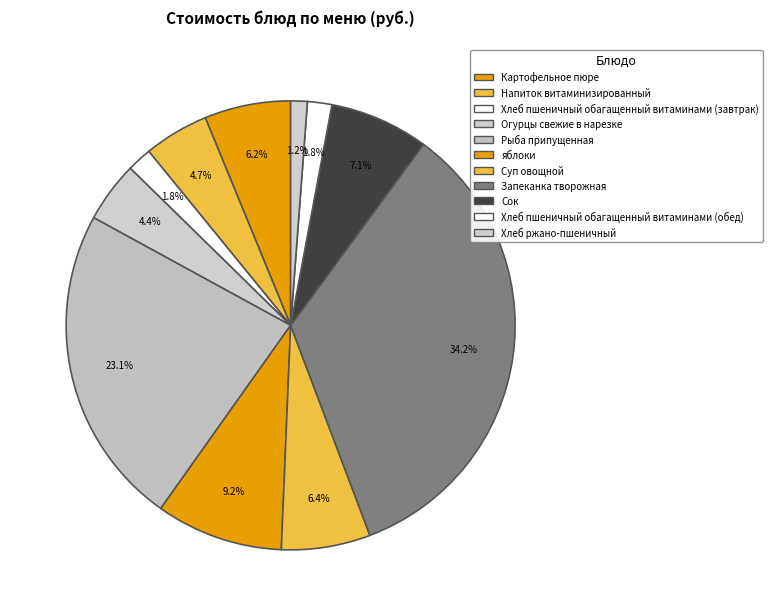

How many segments does this pie chart have?

11